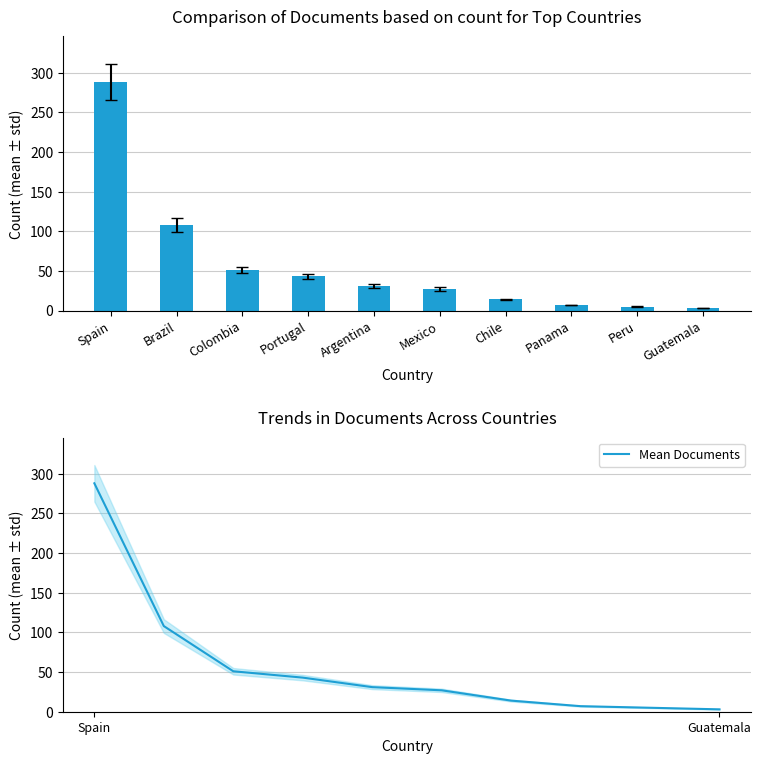

Between Panama and Argentina, which is larger?

Argentina